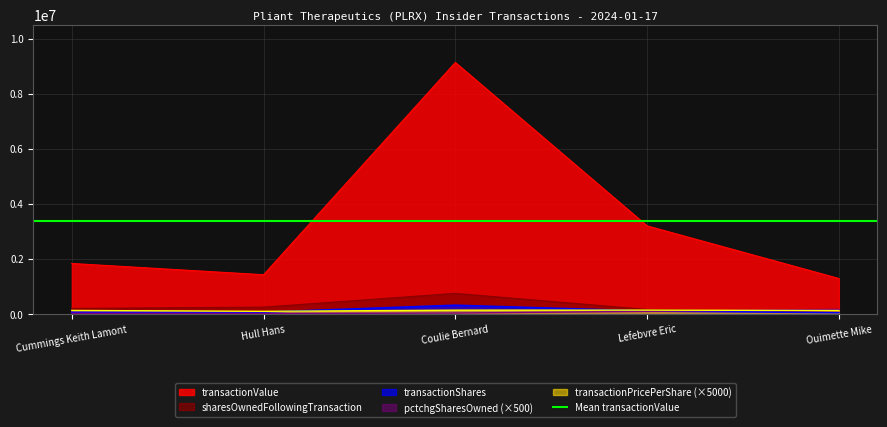

The value of sharesOwnedFollowingTransaction at Cummings Keith Lamont is 77164.0. True or false?

False